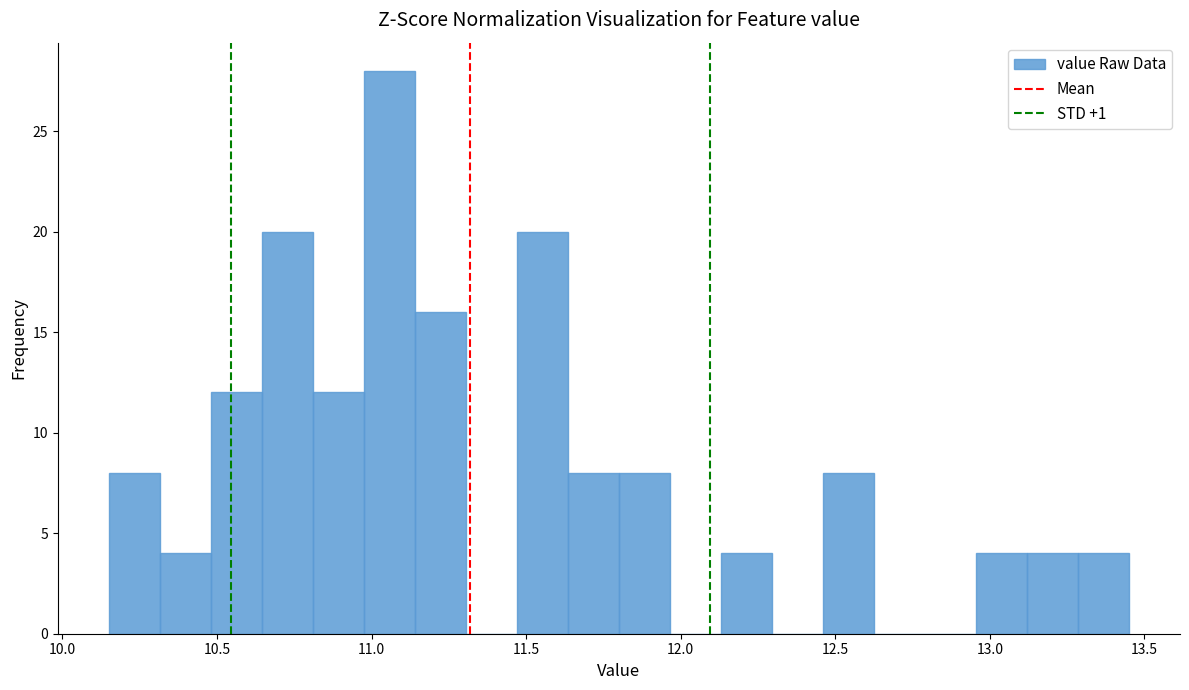

Read against the x-axis, roughly where is the centre of the tallest bar?

11.05